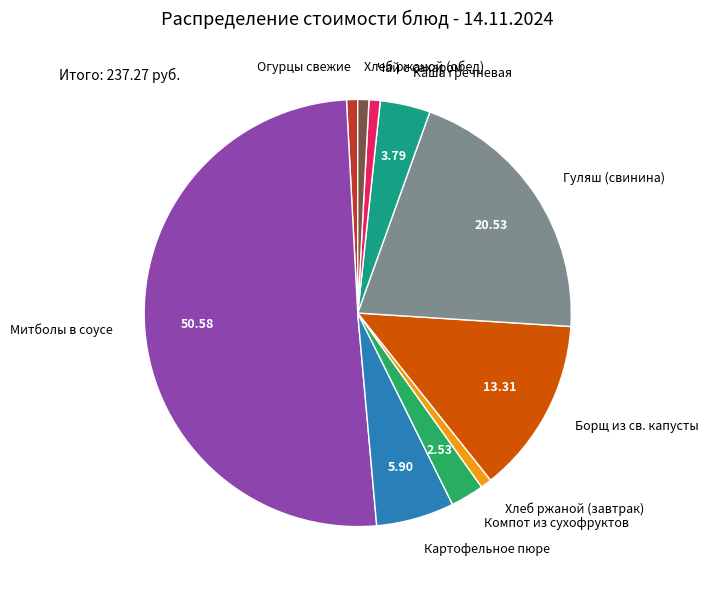

Do Картофельное пюре and Митболы в соусе together represent more than half of the pie?

Yes